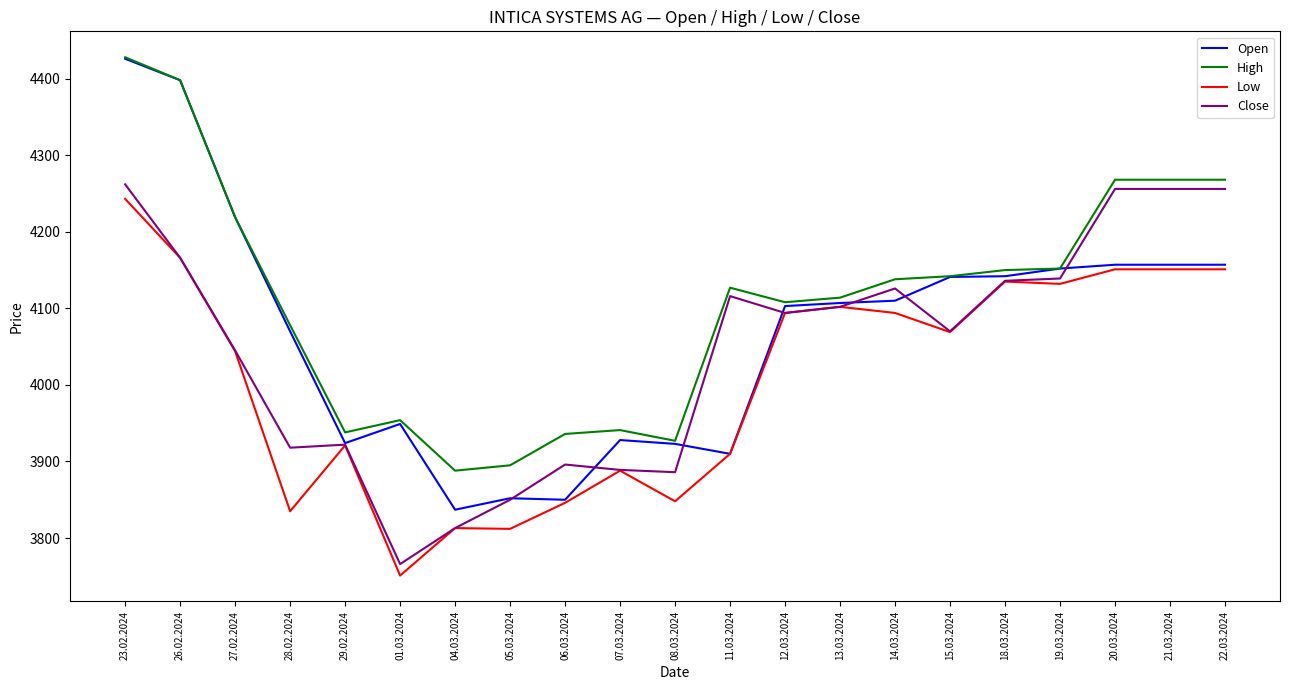

Is it true that Close equals 7082 at 20.03.2024?

False